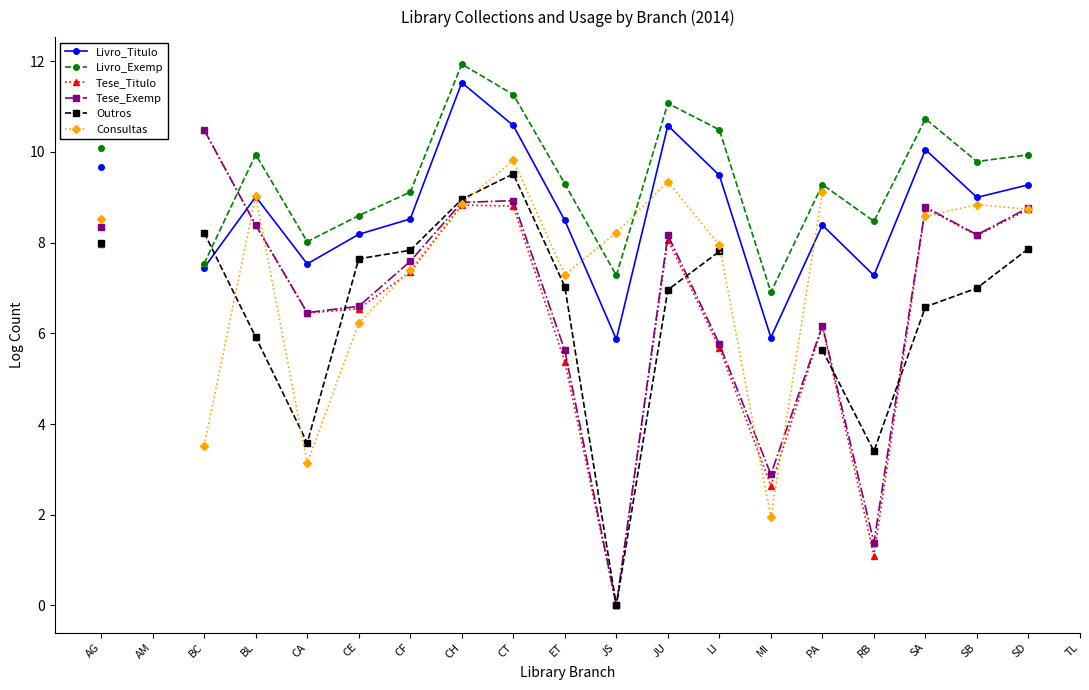

What is the label of the 4th point from the left?

BL